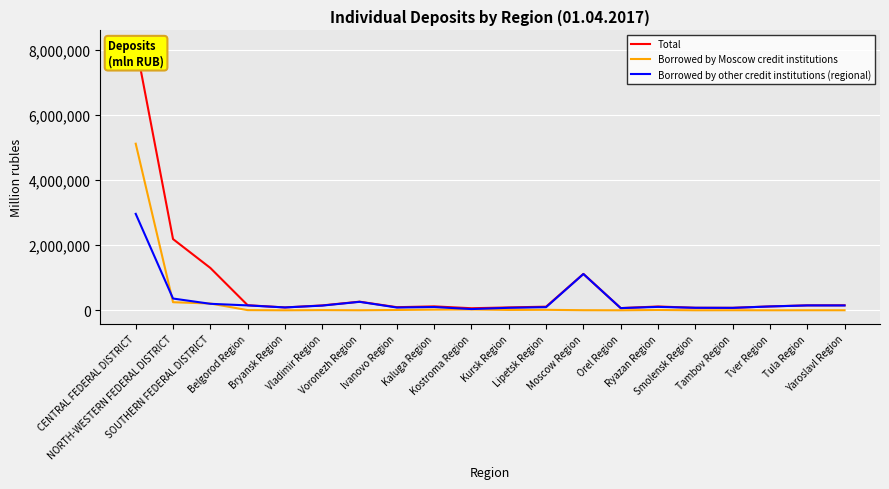

What is the difference between the maximum and second lowest values in the Borrowed by Moscow credit institutions series?

5115528